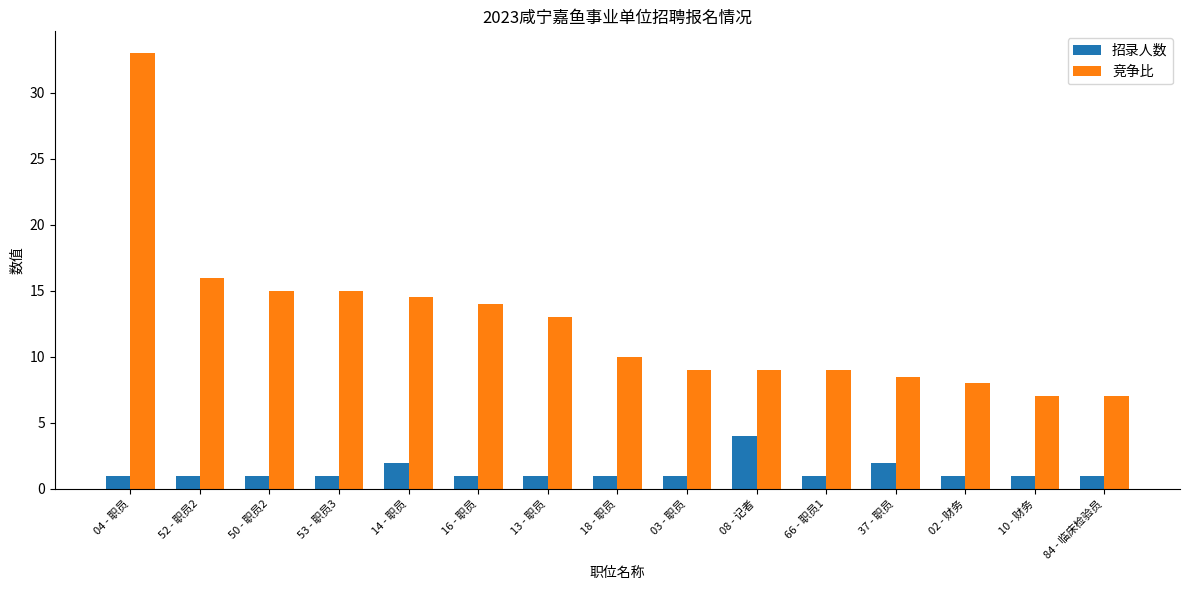

What are all the series names shown in the legend?

招录人数, 竞争比